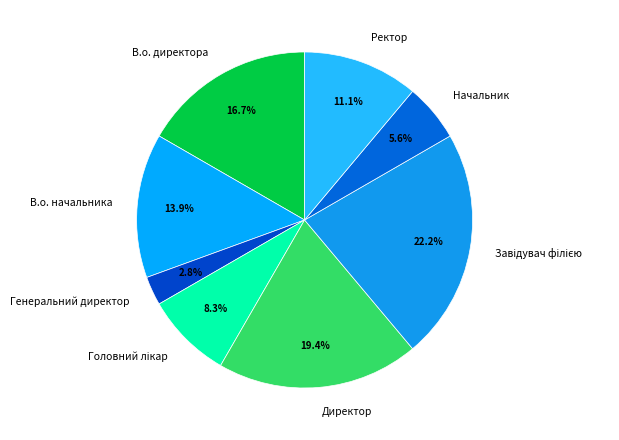

Is there a majority slice in this chart?

No